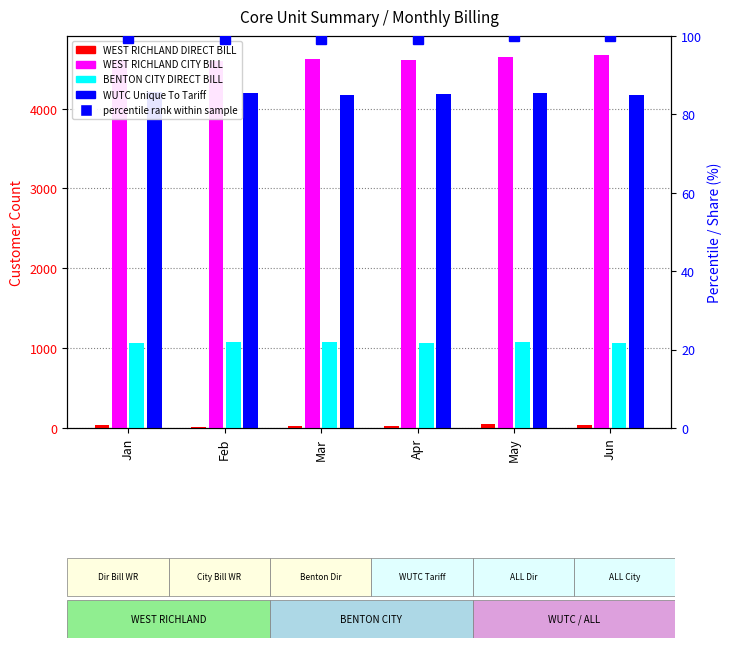

List the series in order of their peak value, highest first.

WEST RICHLAND CITY BILL, WUTC Unique To Tariff, BENTON CITY DIRECT BILL, percentile rank within sample, WEST RICHLAND DIRECT BILL